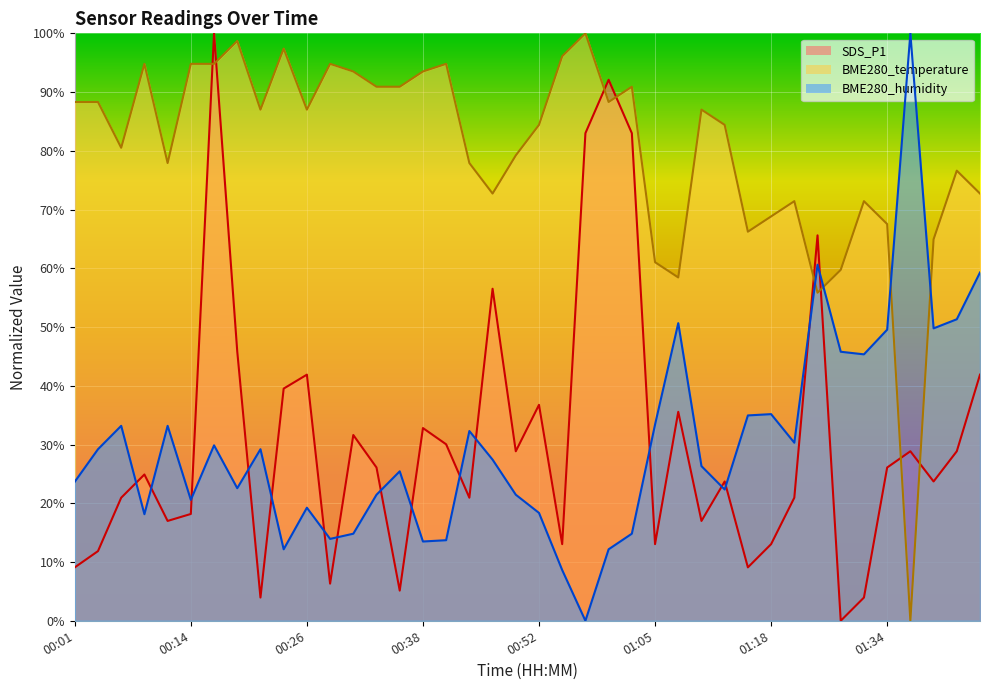

Which series changed the most between 00:01 and 00:52?

SDS_P1